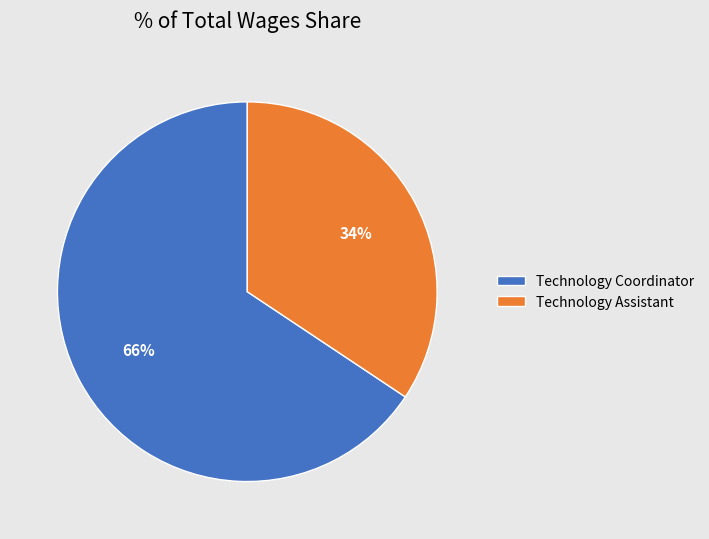

Is the sum of Technology Assistant and Technology Coordinator greater than half?

Yes